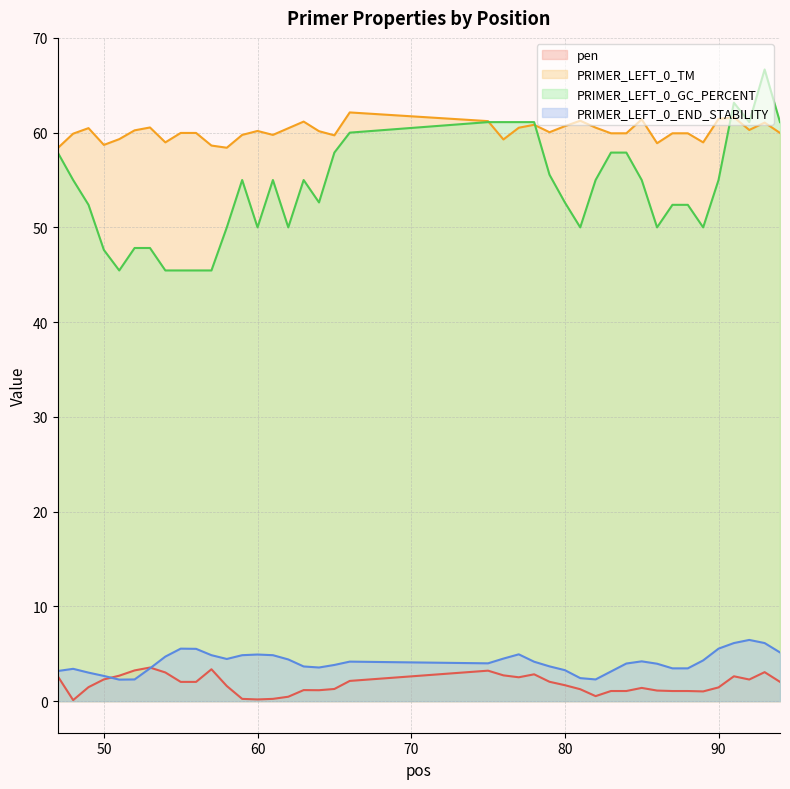

What is the value of the PRIMER_LEFT_0_END_STABILITY point at the 40th from the left?

5.1